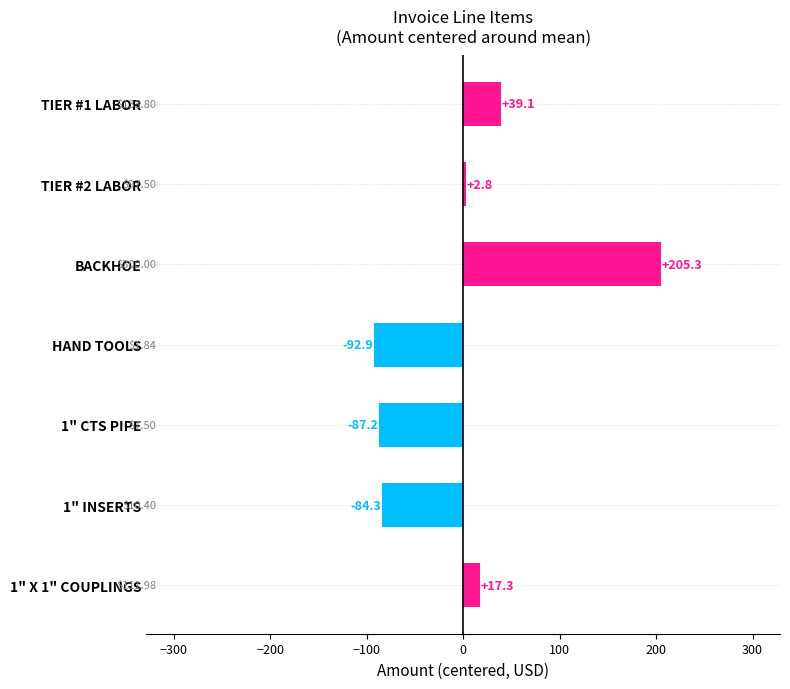

What is the difference between the maximum and minimum values?

298.2